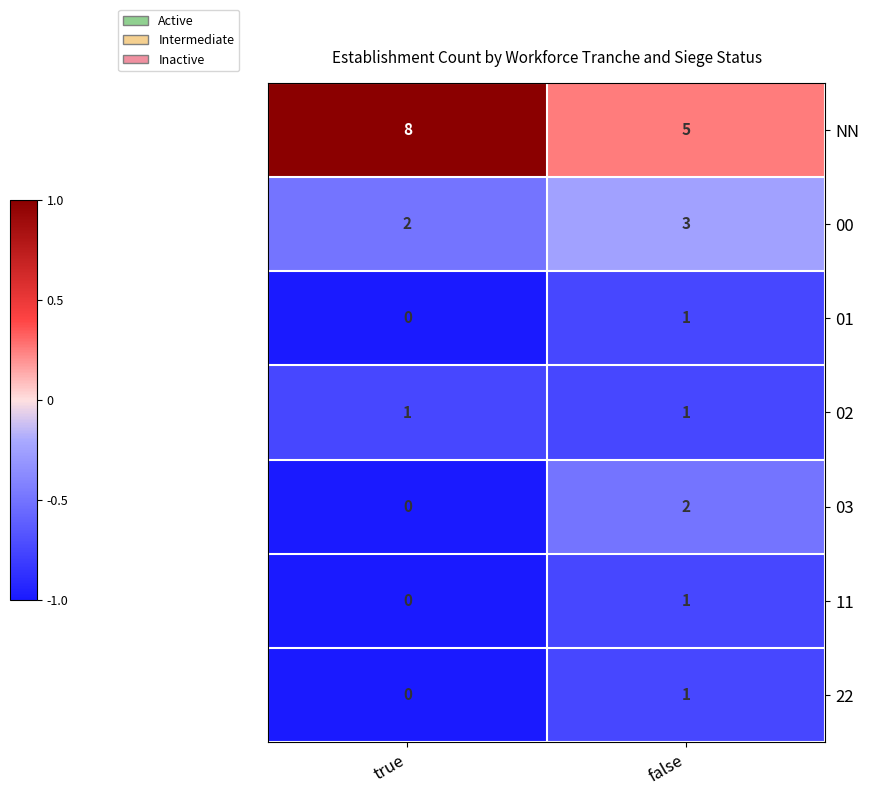

Between true and false, which series saw the biggest shift?

NN